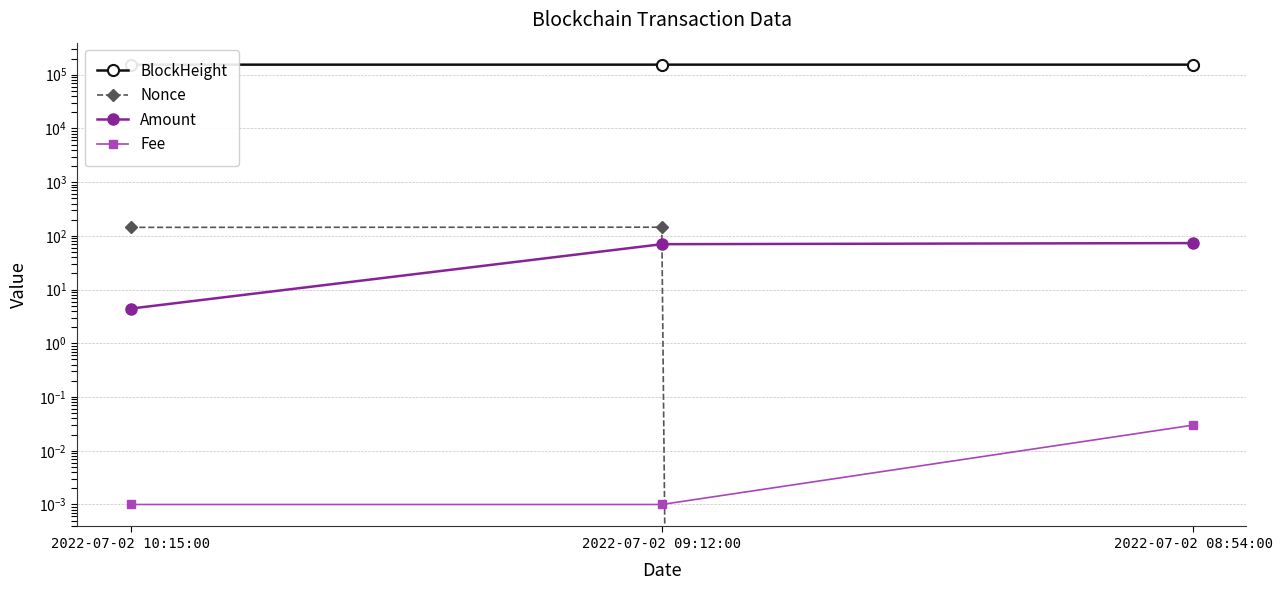

What are all the series names shown in the legend?

BlockHeight, Nonce, Amount, Fee